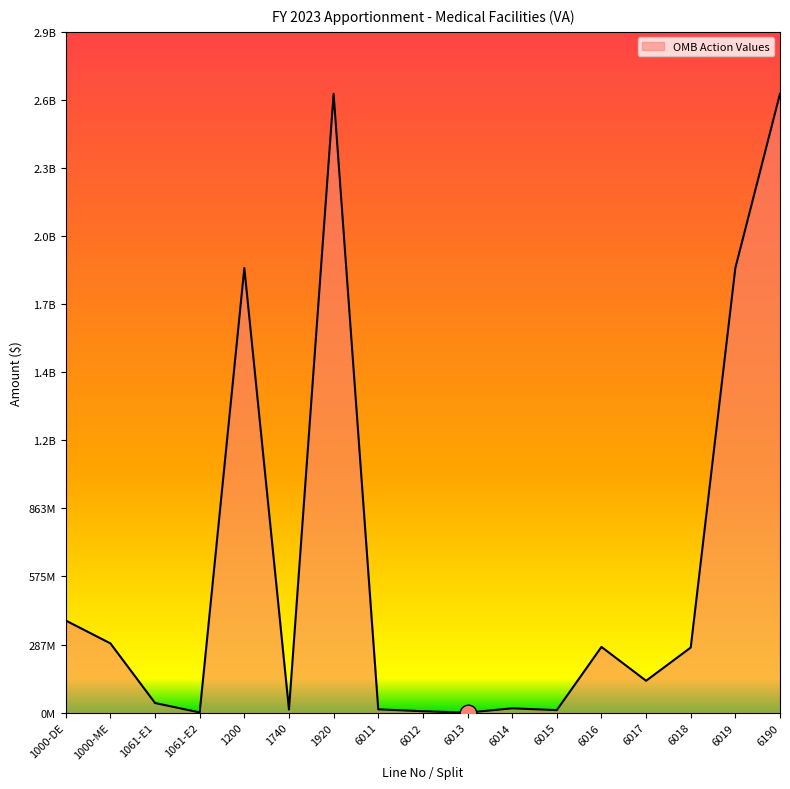

Reading left to right, list all the values displayed in this chart.

1000-DE=389363046	1000-ME=292769755	1061-E1=40568500	1061-E2=811000	1200=1880000000	1740=13000000	1920=2616512301	6011=14041739	6012=5854127	6013=4554	6014=18214465	6015=10597168	6016=277823935	6017=134771023	6018=275205290	6019=1880000000	6190=2616512301